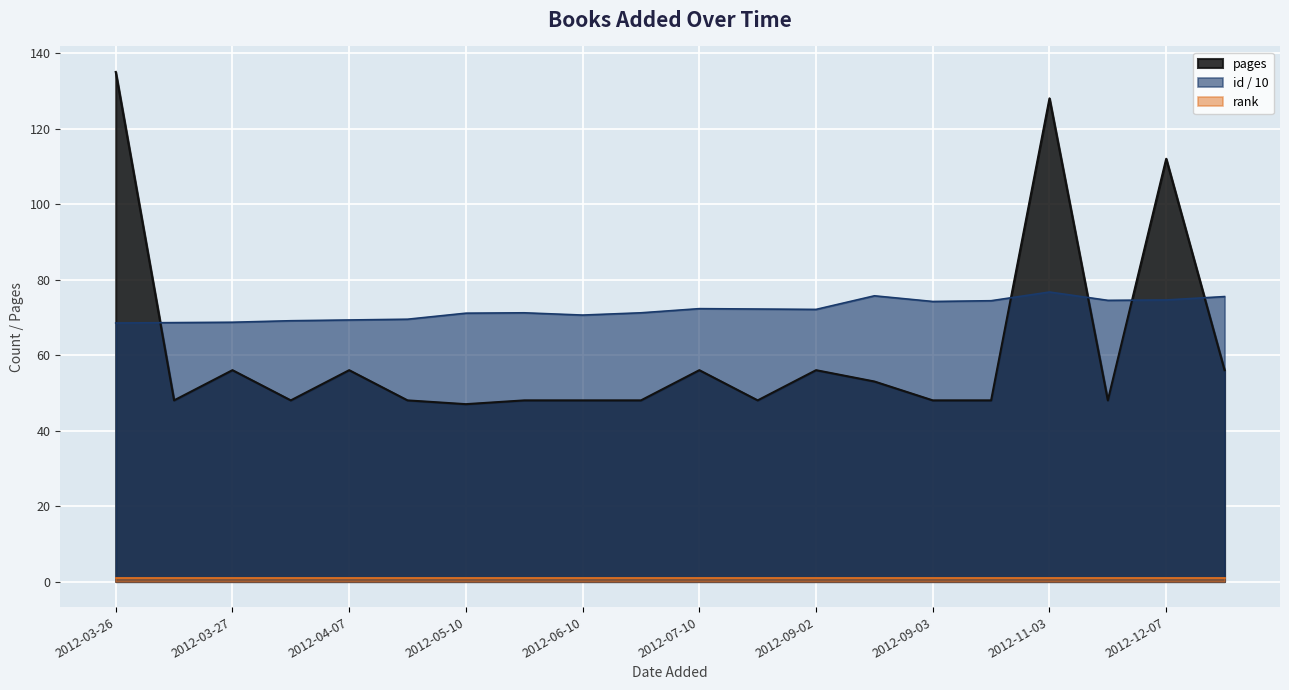

Where is pages nearest to the value 91?

2012-12-07